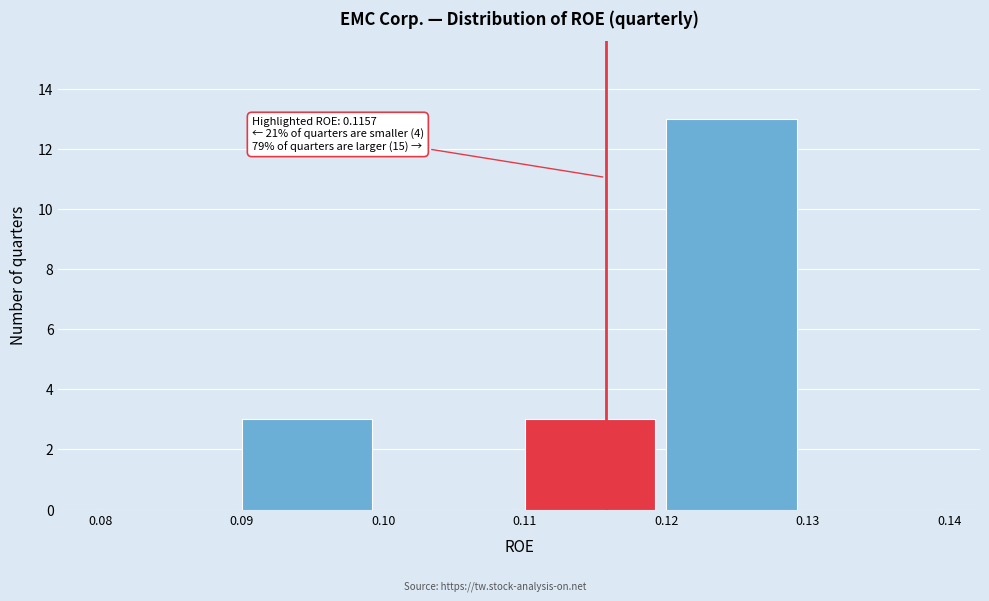

Over which range of the x-axis is the bar tallest?

0.12 to 0.13